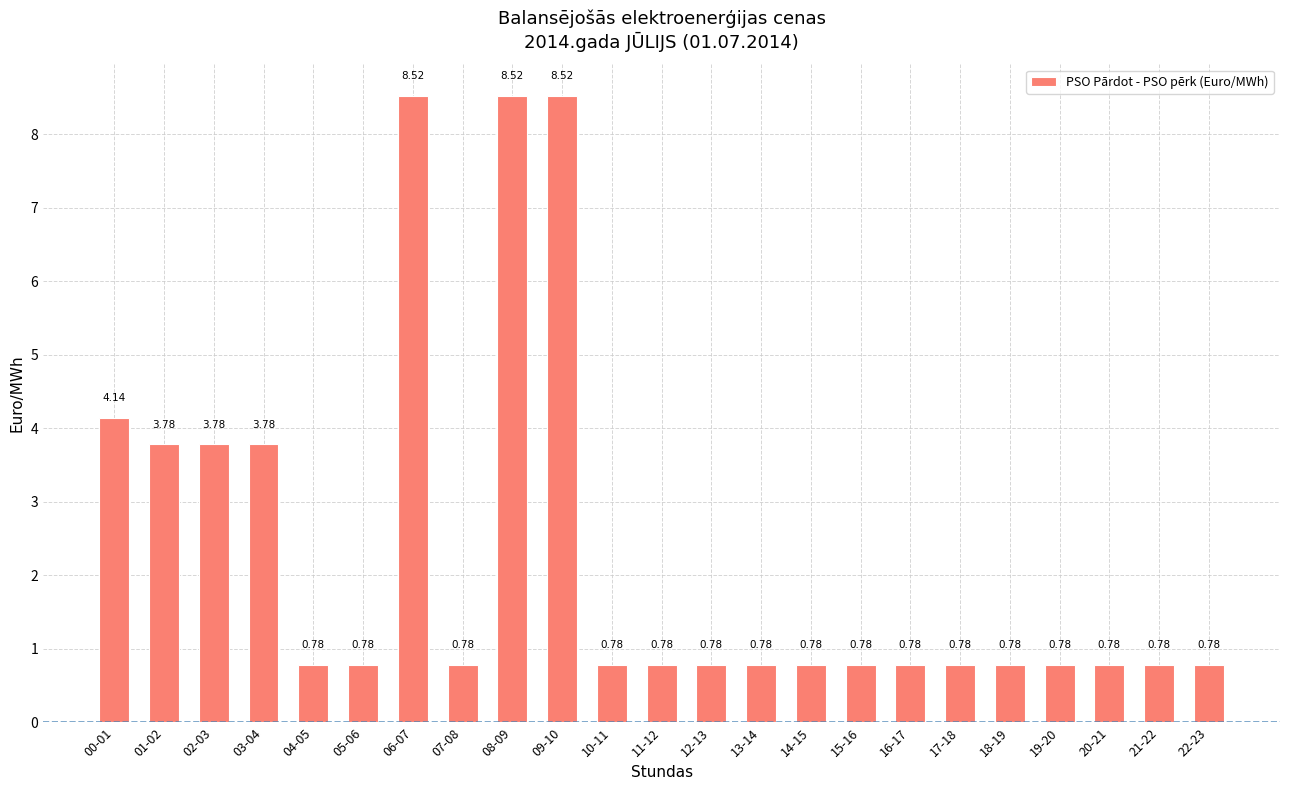

What is the maximum value shown in the chart?

8.5